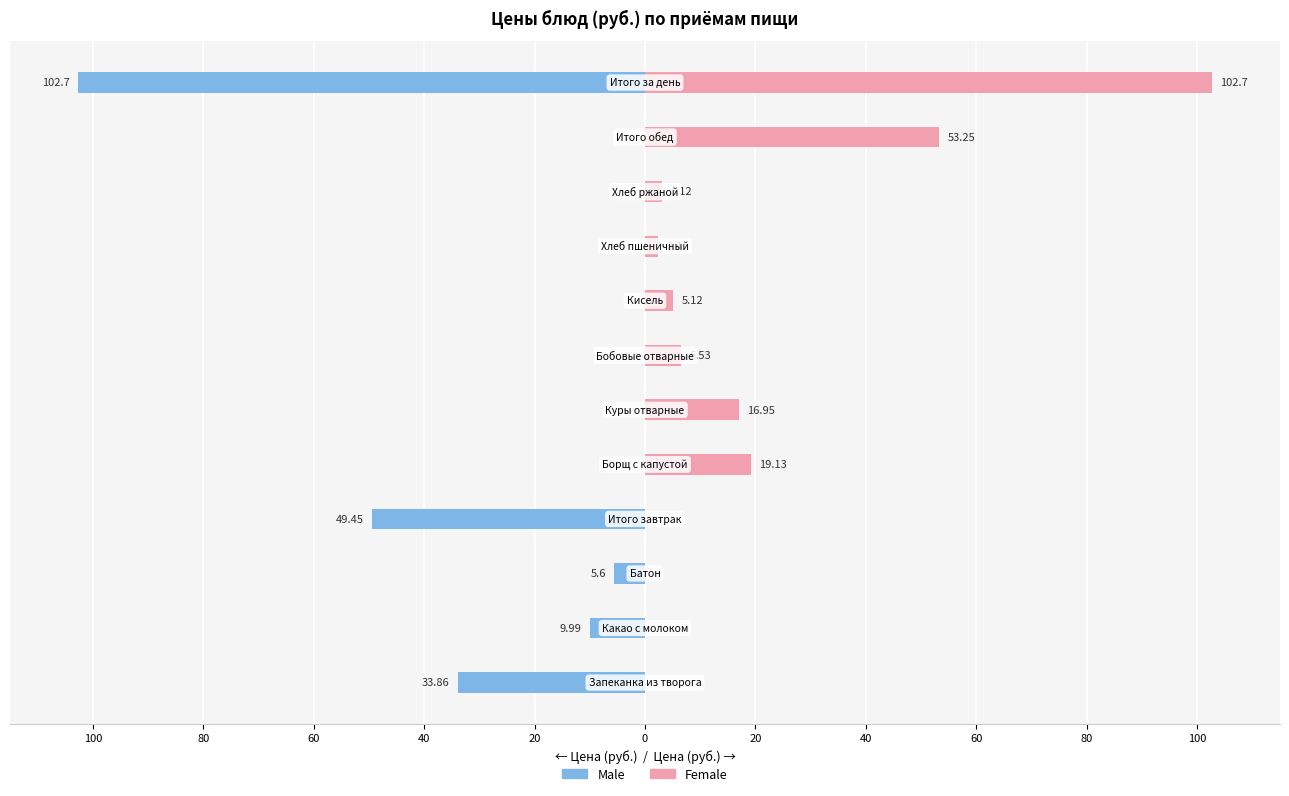

Which series has the largest total across all categories?

Female